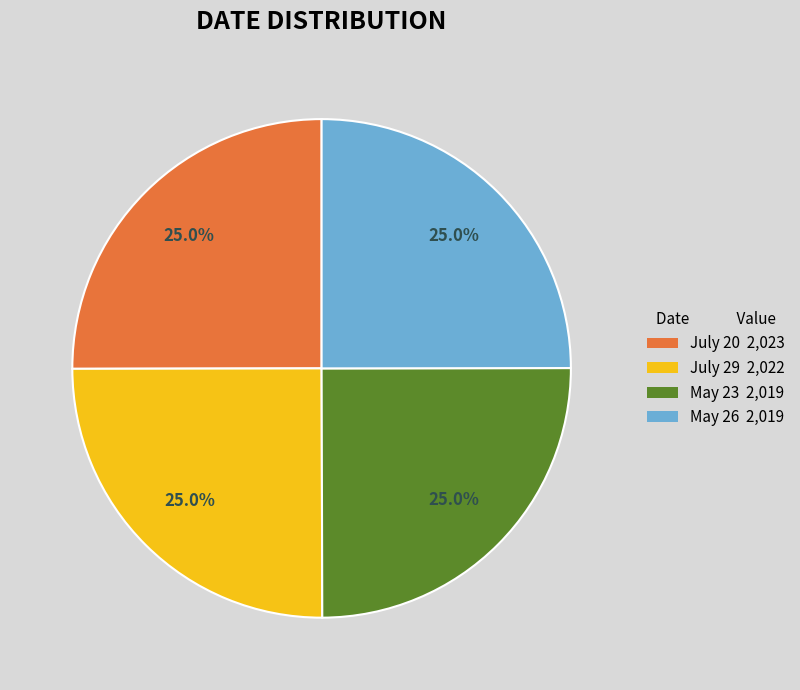

What is the total percentage of July 29 and May 23?

50.0%